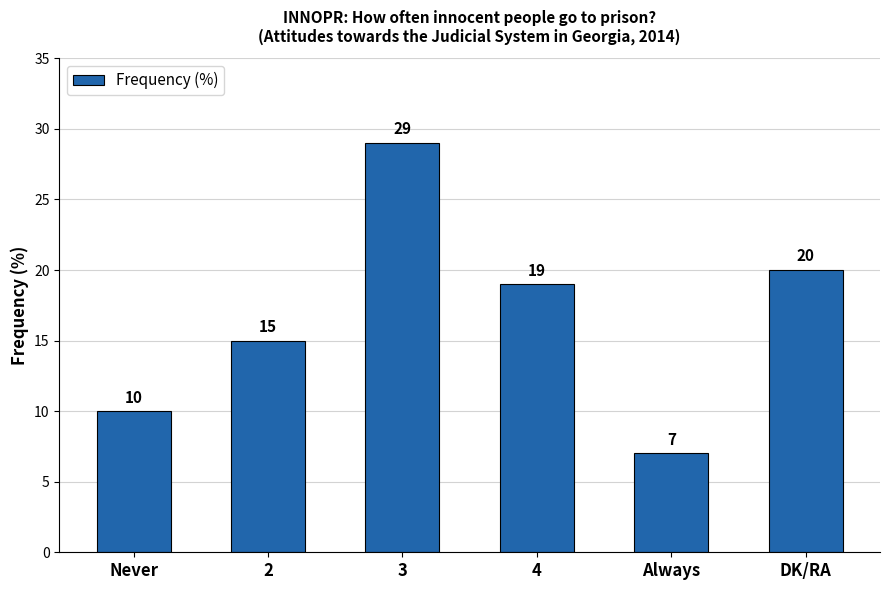

Are the bars horizontal?

No